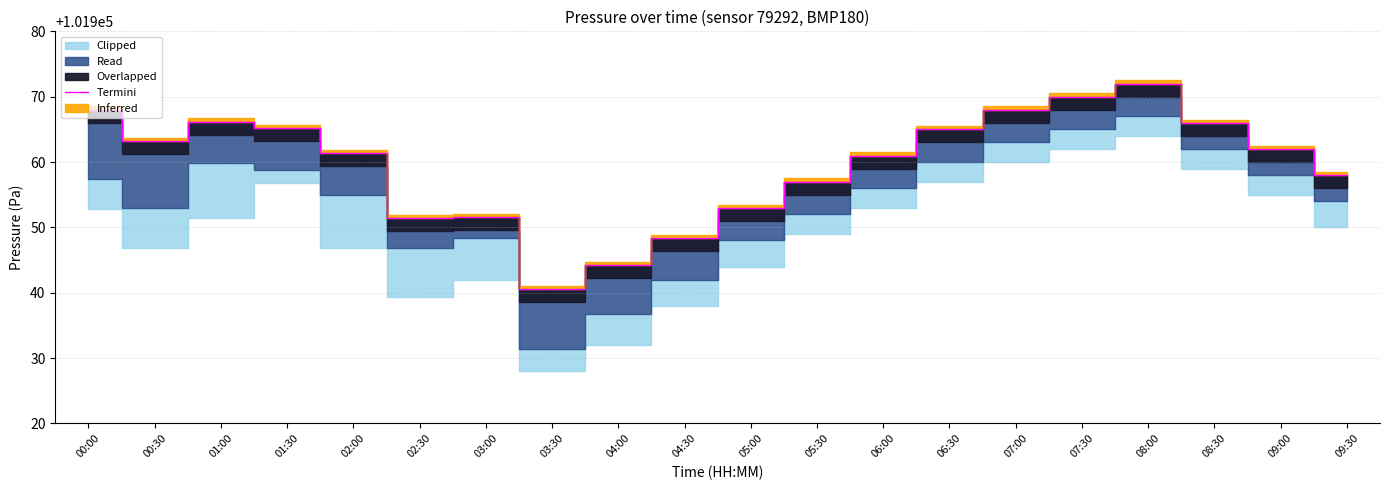

Rank the categories by value from lowest to highest.

03:30, 04:00, 04:30, 02:30, 03:00, 05:00, 05:30, 09:30, 06:00, 02:00, 09:00, 00:30, 06:30, 01:30, 08:30, 01:00, 00:00, 07:00, 07:30, 08:00